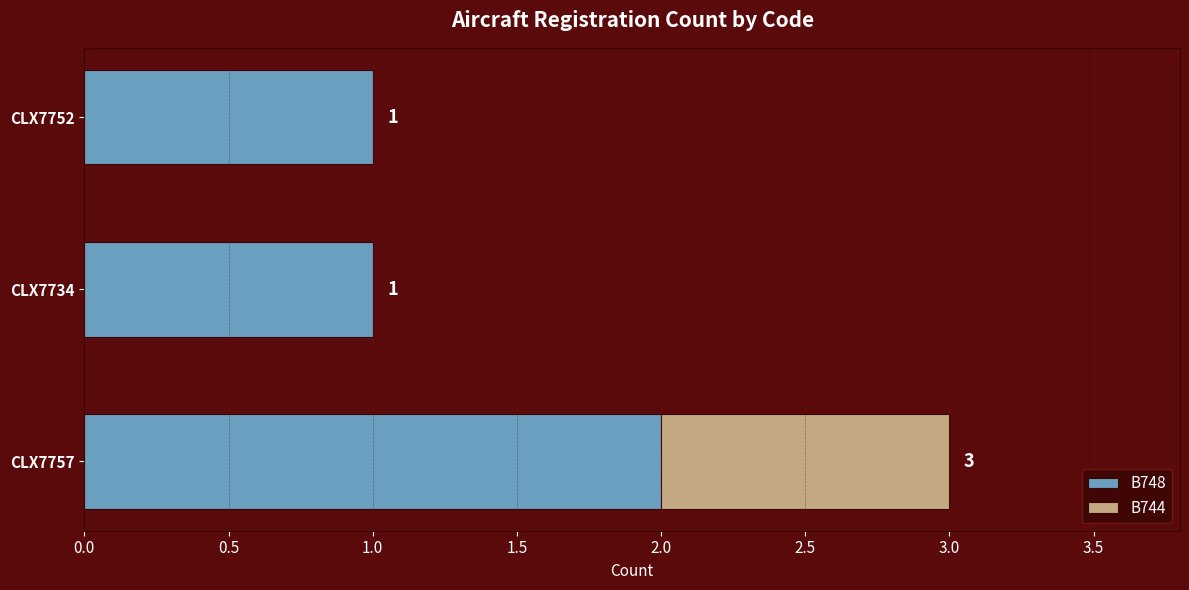

The B748 series shows 0 at CLX7752. True or false?

False